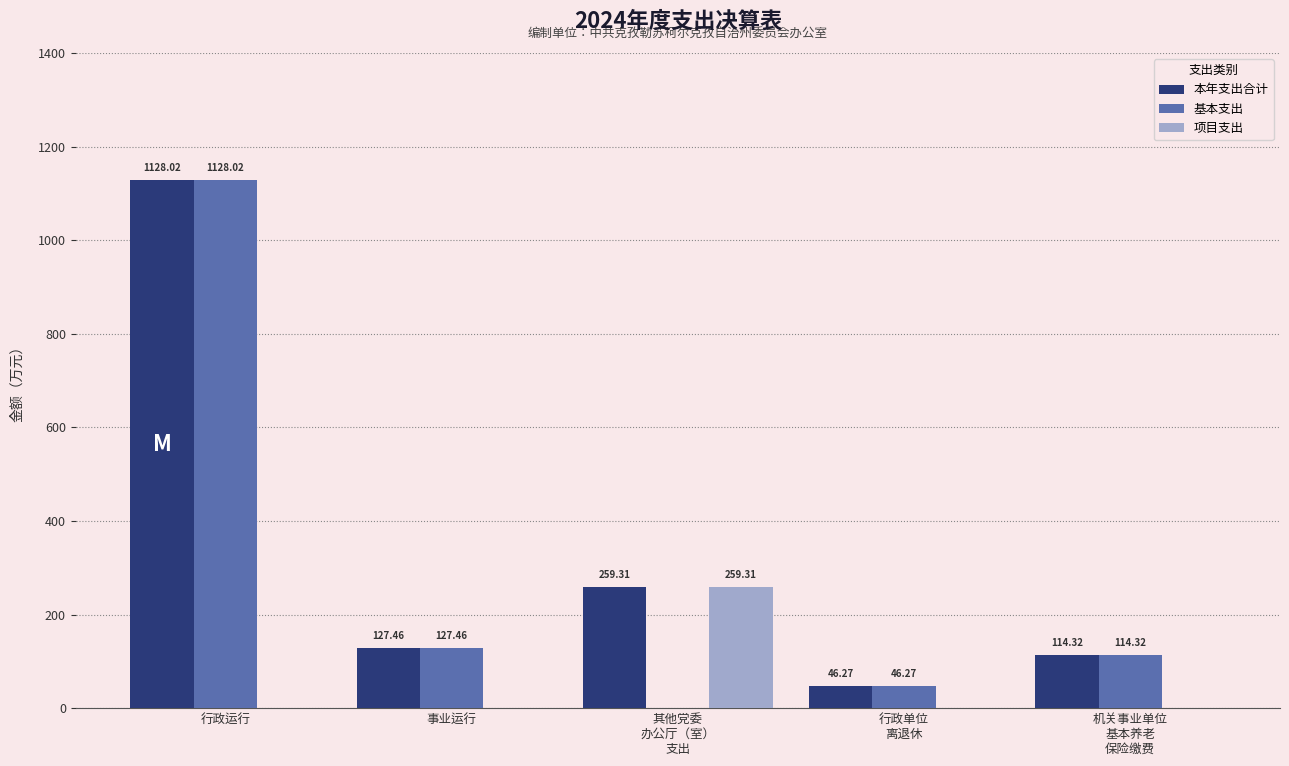

How many distinct data groups are displayed?

3